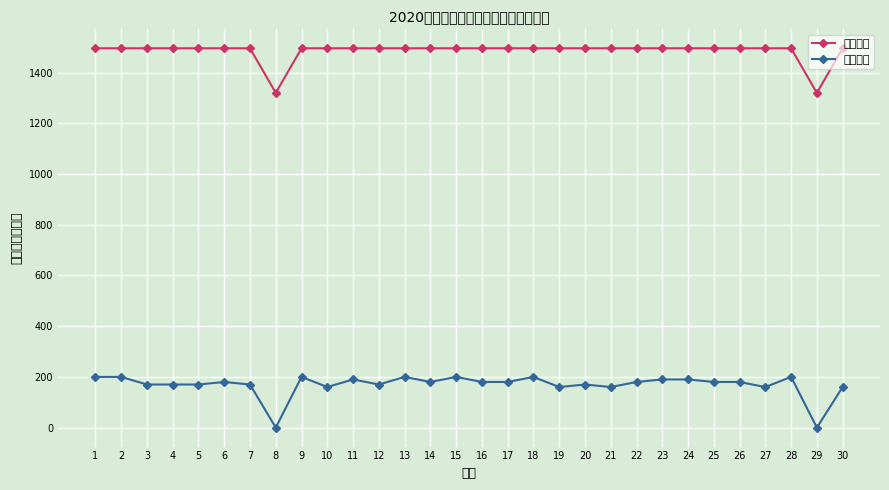

Which series has the largest total across all categories?

培训补贴